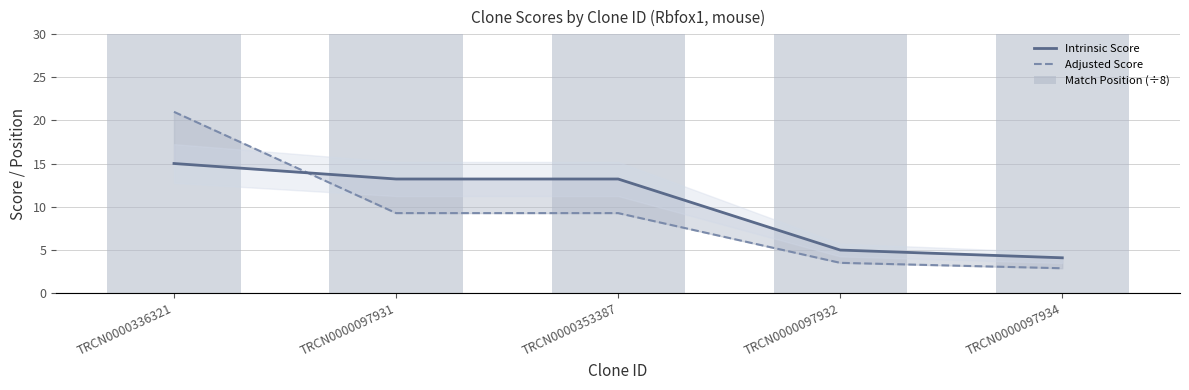

At which label does Intrinsic Score reach its peak?

TRCN0000336321